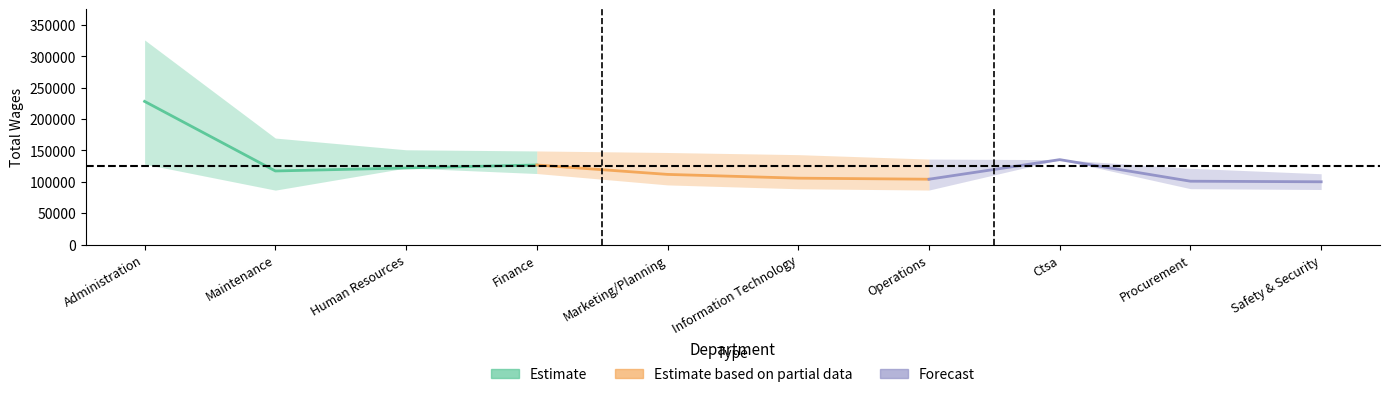

Which has a higher value, 4 or 7?

4